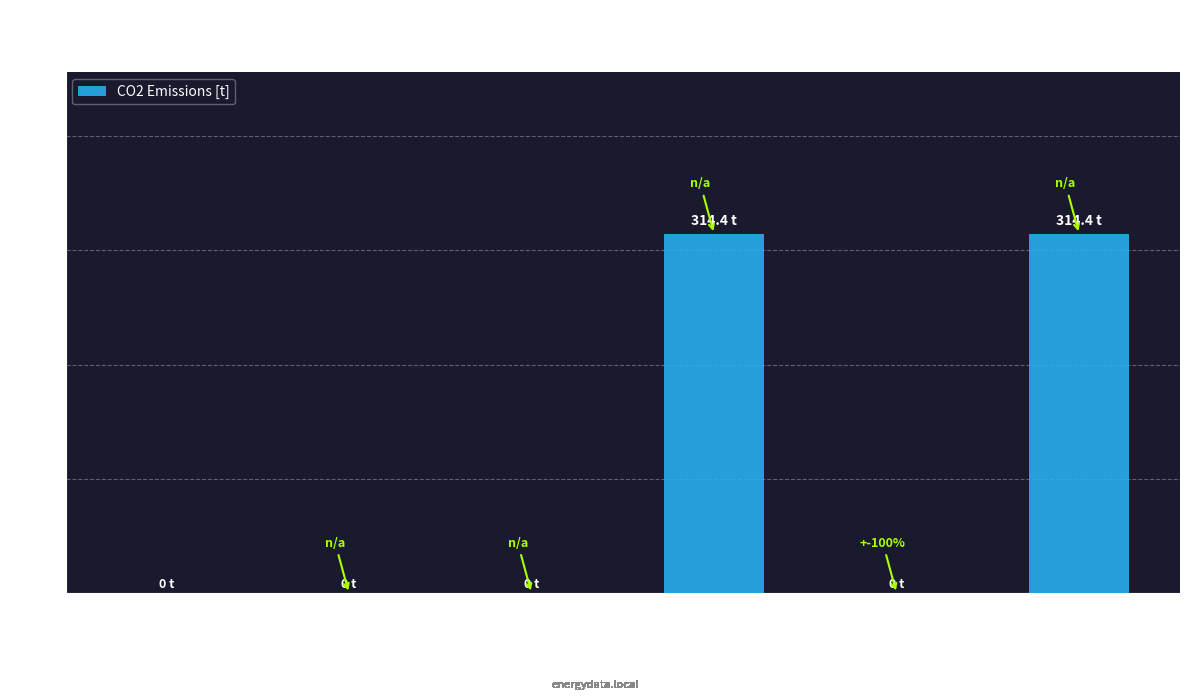

What is the sum of all values?

628.8